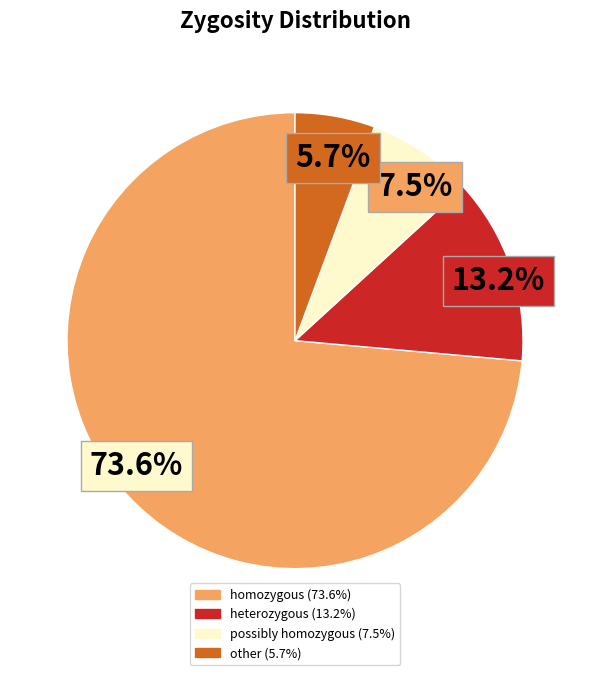

What percentage is the homozygous slice, to the nearest percent?

74%